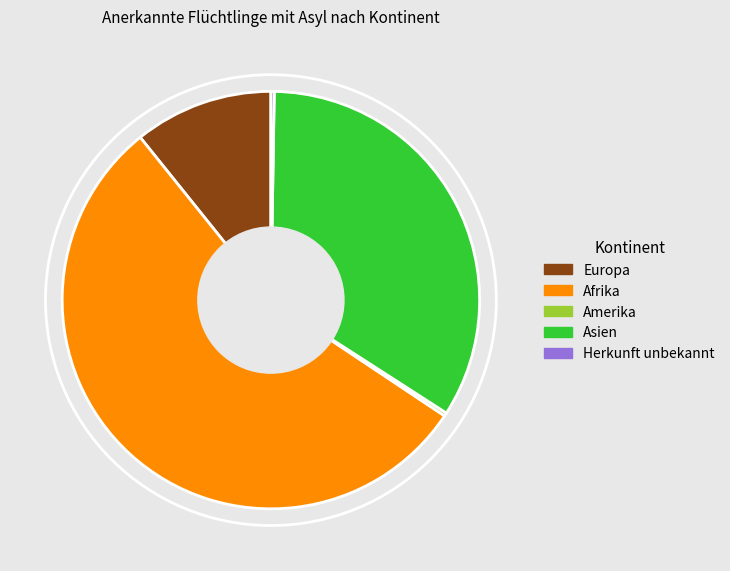

Is there a majority slice in this chart?

Yes